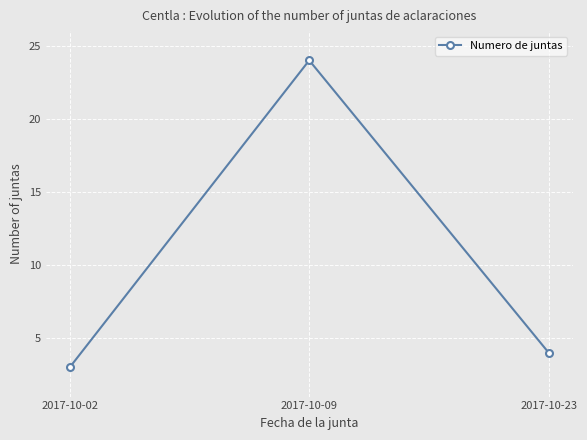

Which label corresponds to the smallest value in the chart?

2017-10-02